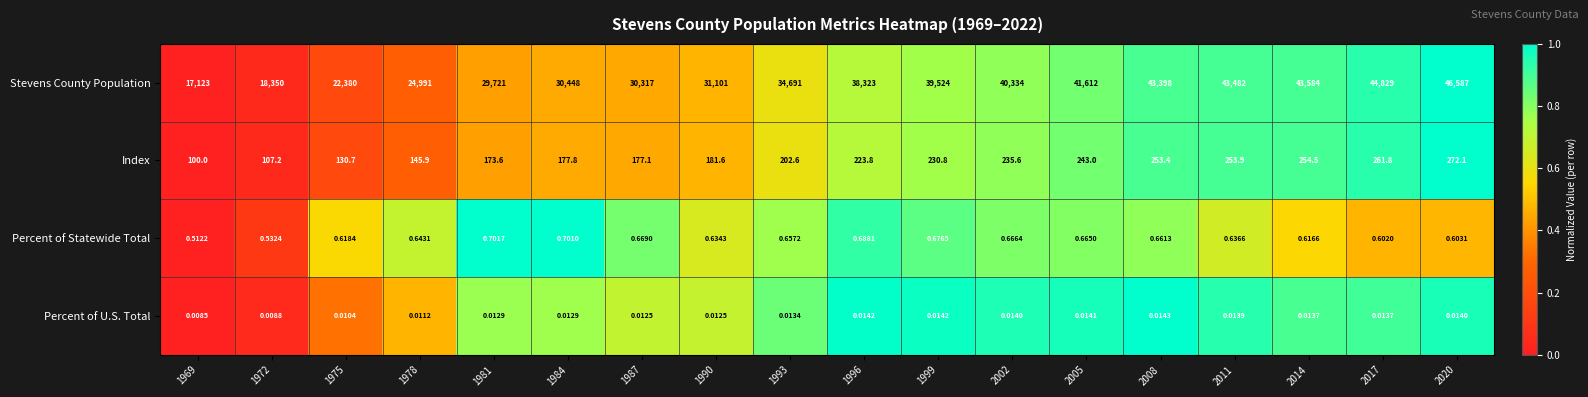

List the series in order of their peak value, highest first.

Stevens County Population, Index, Percent of Statewide Total, Percent of U.S. Total